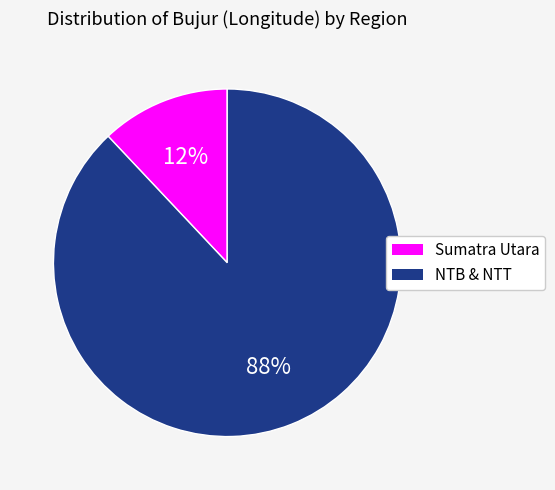

Combined, do Sumatra Utara and NTB & NTT account for over 50%?

Yes